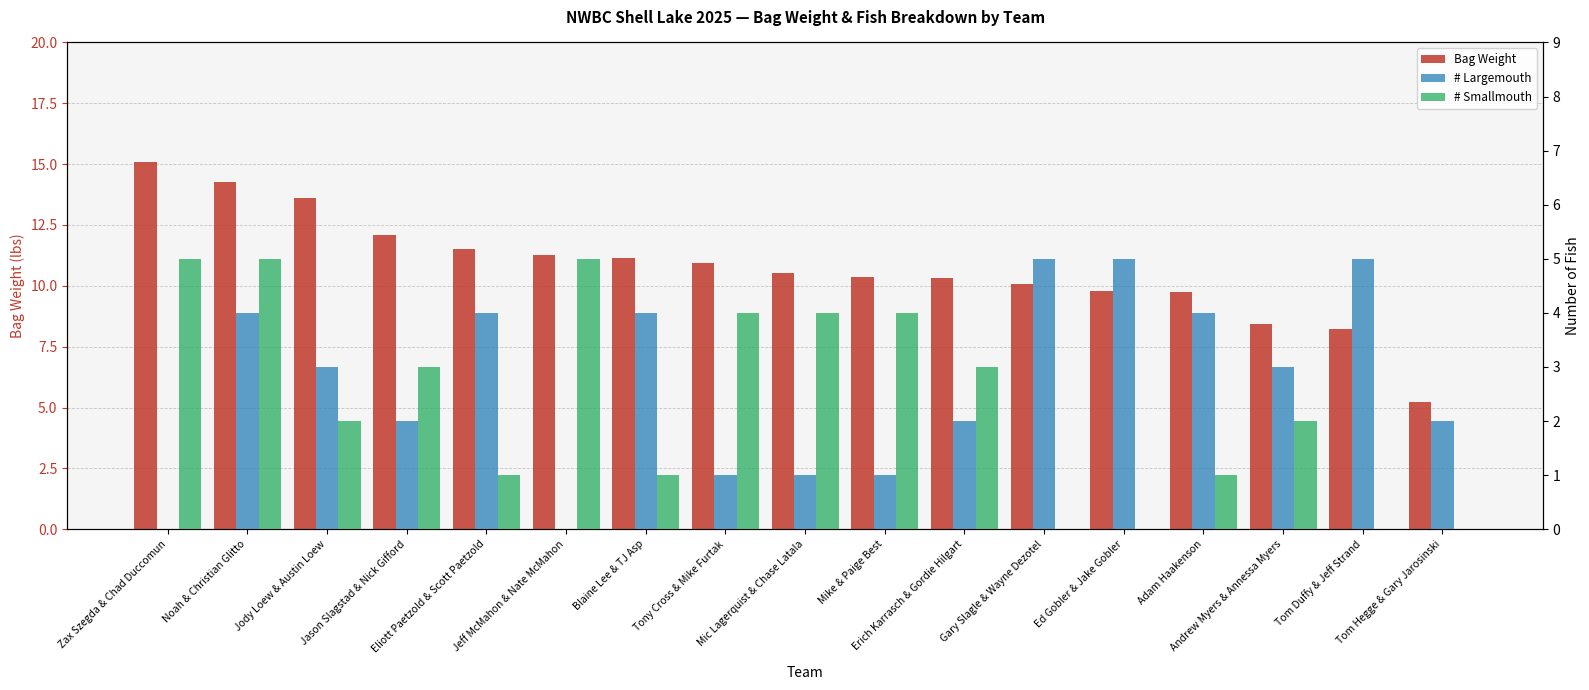

What is the total value across all series at Andrew Myers & Annessa Myers?

13.4